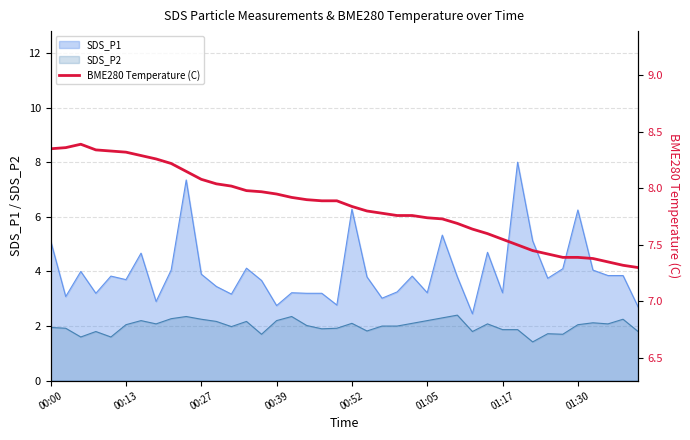

What is the lowest value of the SDS_P2 series?

1.4